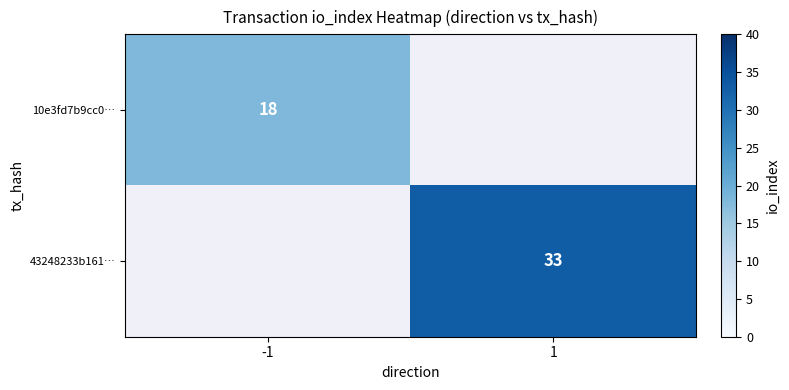

The 43248233b161… series shows 56 at 1. True or false?

False